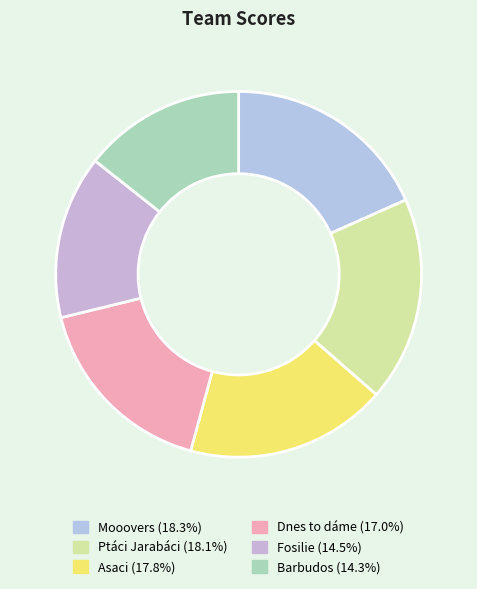

How many segments does this pie chart have?

6